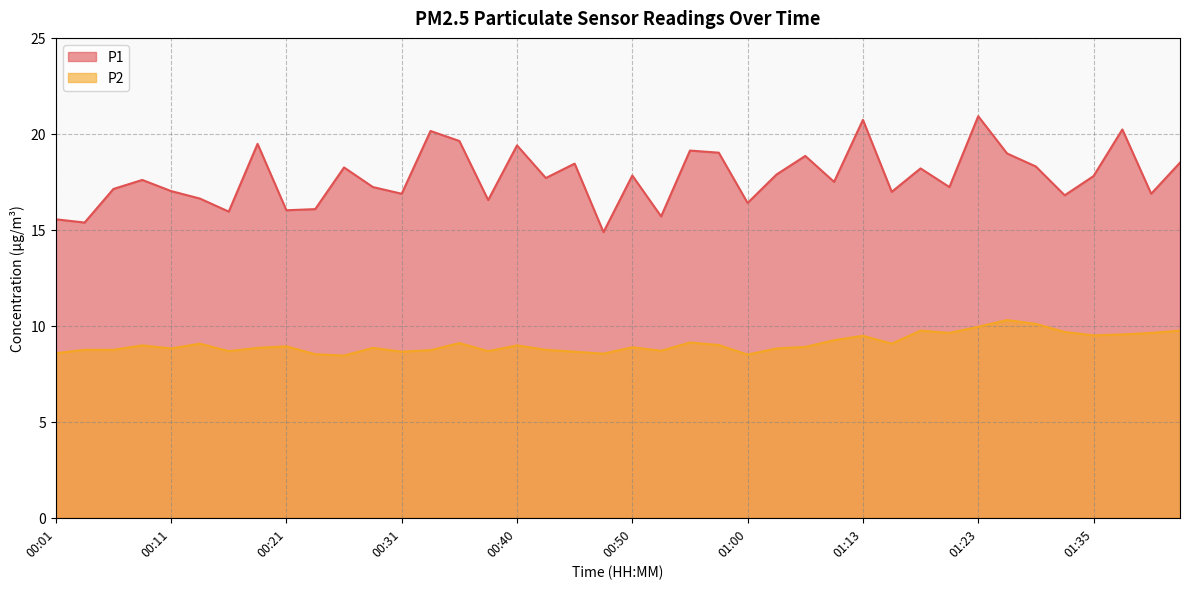

Reading right to left, transcribe all the data shown in this chart.

P1: 18.5	16.9	20.2	17.8	16.8	18.3	19.0	20.9	17.2	18.2	17.0	20.7	17.5	18.9	17.9	16.4	19.0	19.1	15.7	17.8	14.9	18.4	17.7	19.4	16.6	19.6	20.1	16.9	17.2	18.2	16.1	16.0	19.5	15.9	16.6	17.0	17.6	17.1	15.4	15.6
P2: 9.8	9.6	9.6	9.5	9.7	10.1	10.3	9.9	9.6	9.8	9.1	9.5	9.2	8.9	8.8	8.5	9.0	9.1	8.7	8.9	8.6	8.7	8.8	9.0	8.7	9.1	8.7	8.7	8.8	8.4	8.5	8.9	8.8	8.7	9.1	8.8	9.0	8.8	8.8	8.6